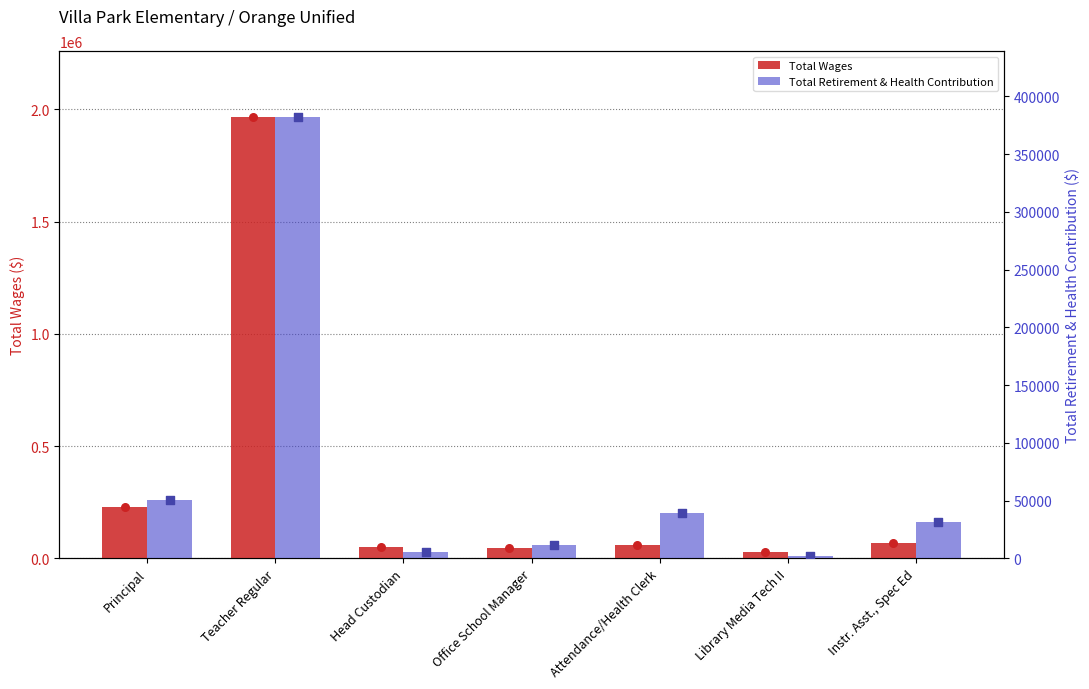

What is the total value across all series at Office School Manager?

59600